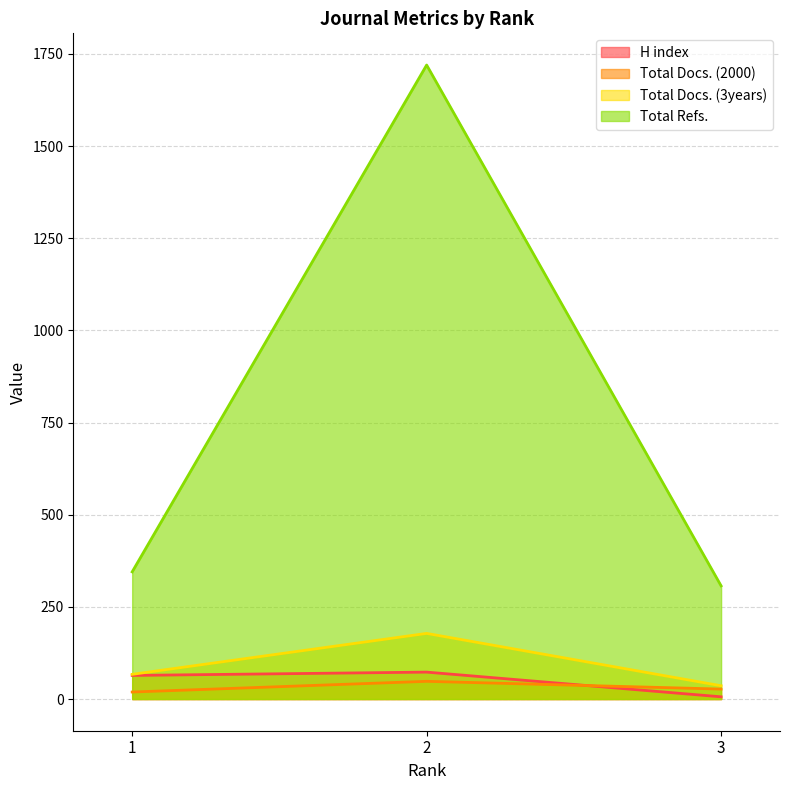

What is the smallest value displayed?

6